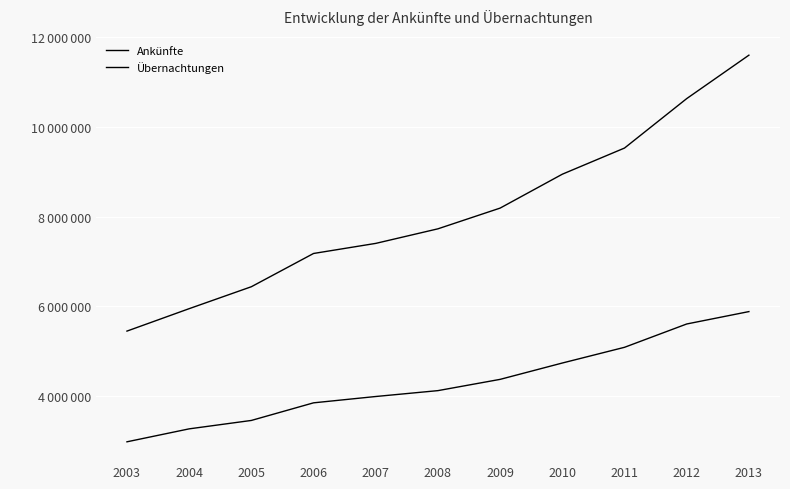

Rank the series by their average value, from highest to lowest.

Übernachtungen, Ankünfte